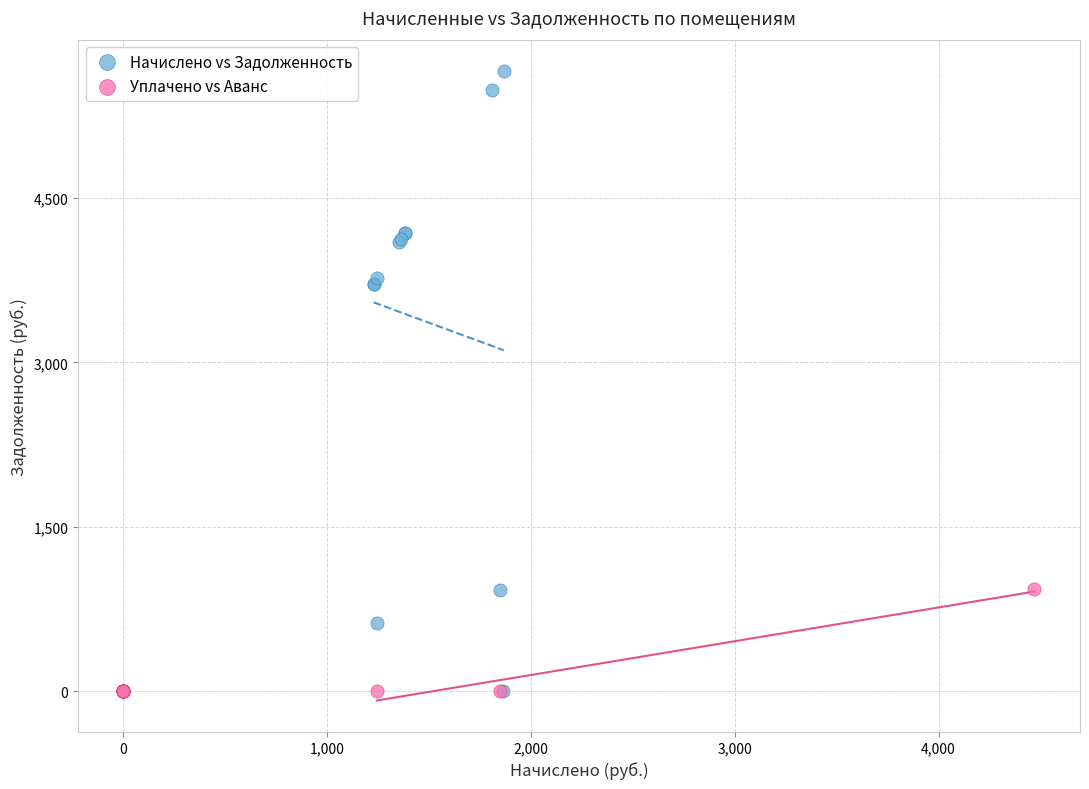

What are all the series names shown in the legend?

Начислено vs Задолженность, Уплачено vs Аванс